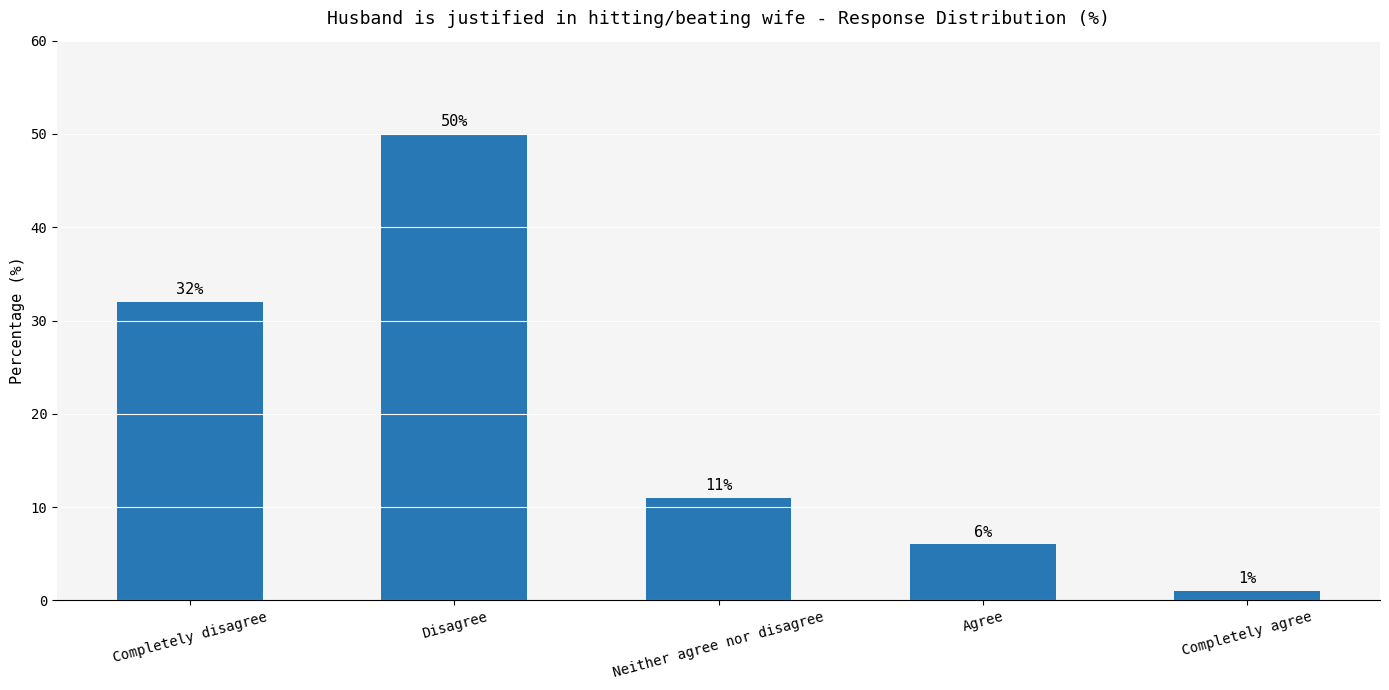

What is the change in value from Disagree to Agree?

-44